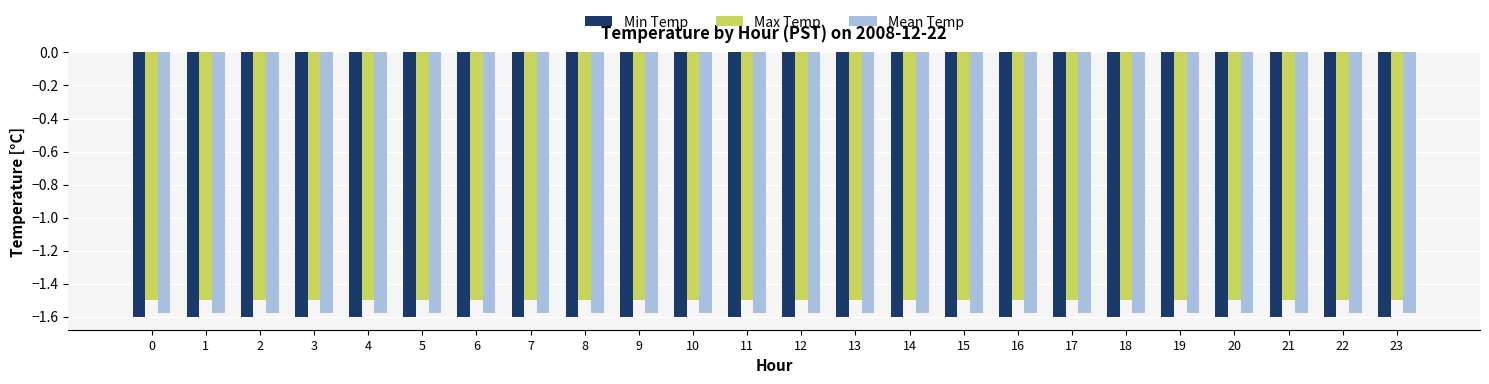

The value of Mean Temp at 18 is -0.8. True or false?

False